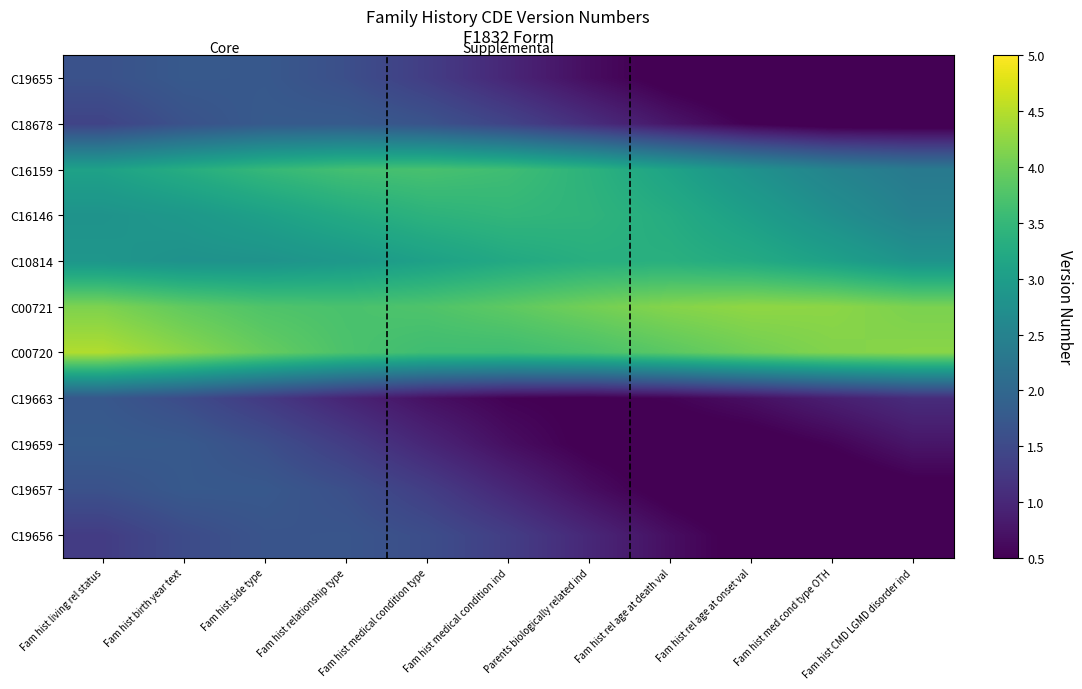

What is the spread (max minus min) of values at Fam hist rel age at death val?

3.8